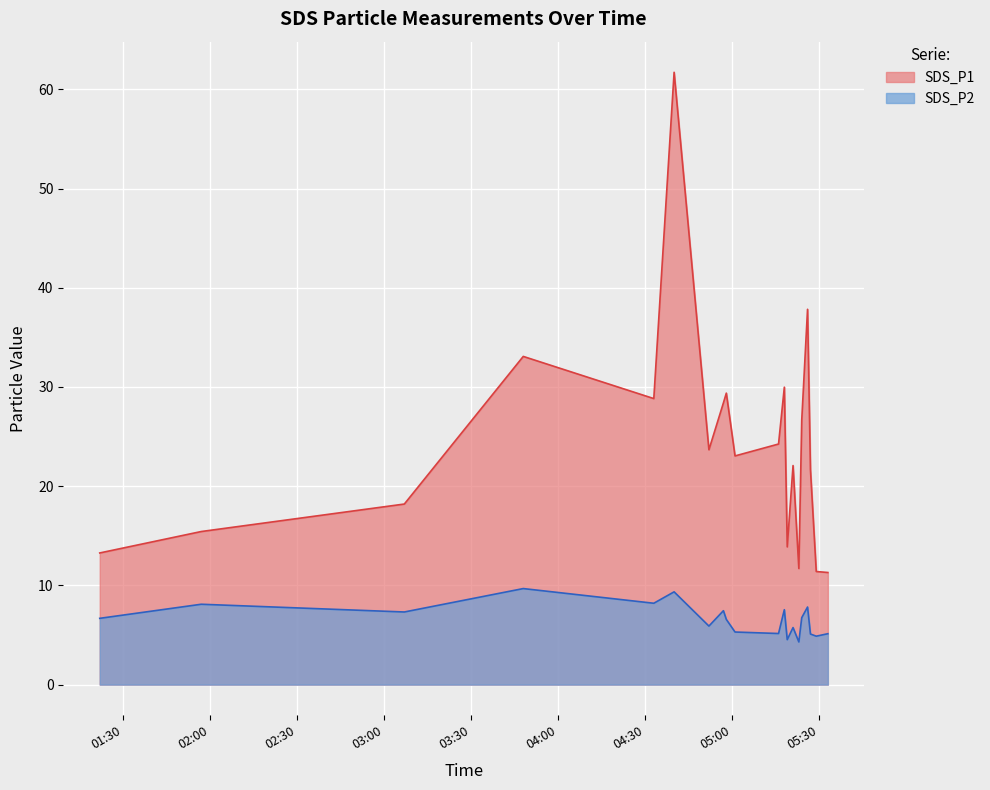

At which label does SDS_P1 reach its minimum?

2020-12-18 05:33